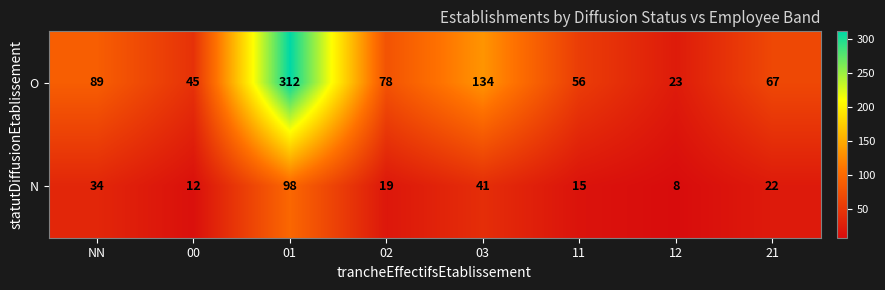

At which category is the sum across all series the highest?

01